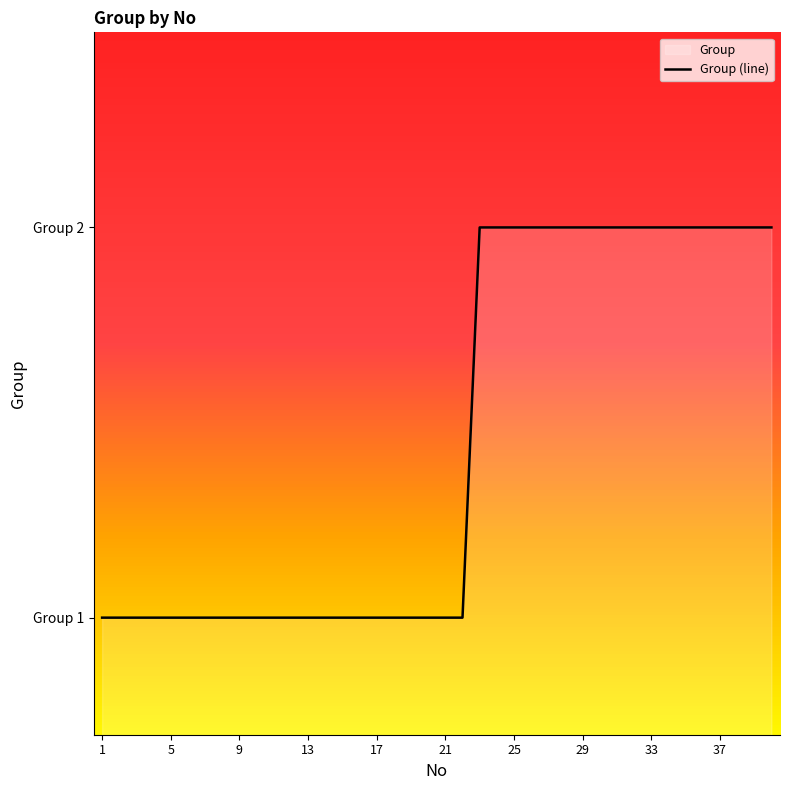

What value does the data have at 25?

2